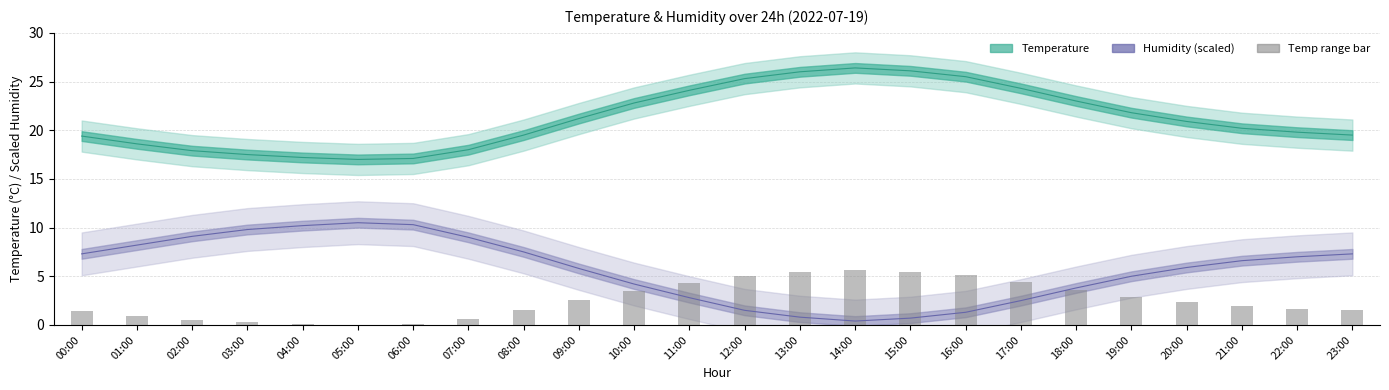

At which label does humidity (offset -45) first exceed 6?

00:00